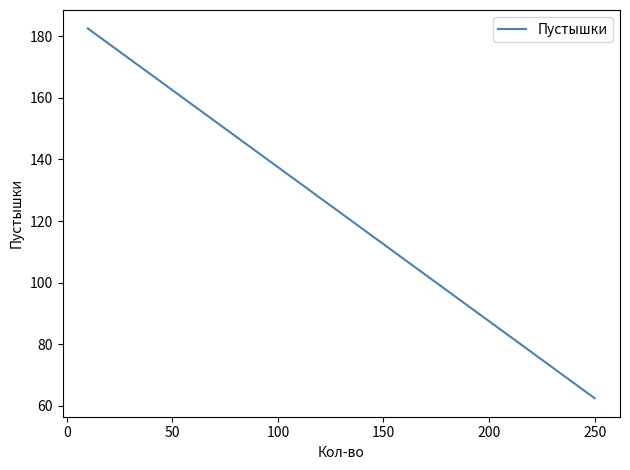

Count the number of categories in the chart.

5